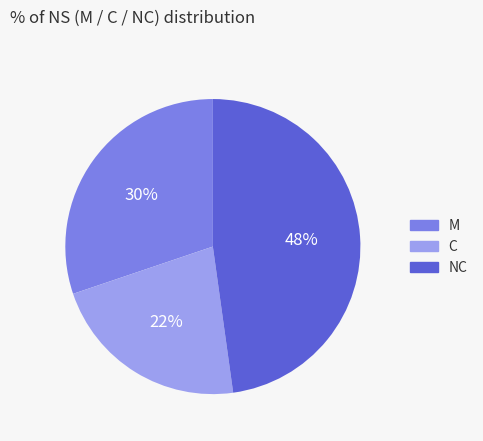

Which has a higher value, NC or M?

NC